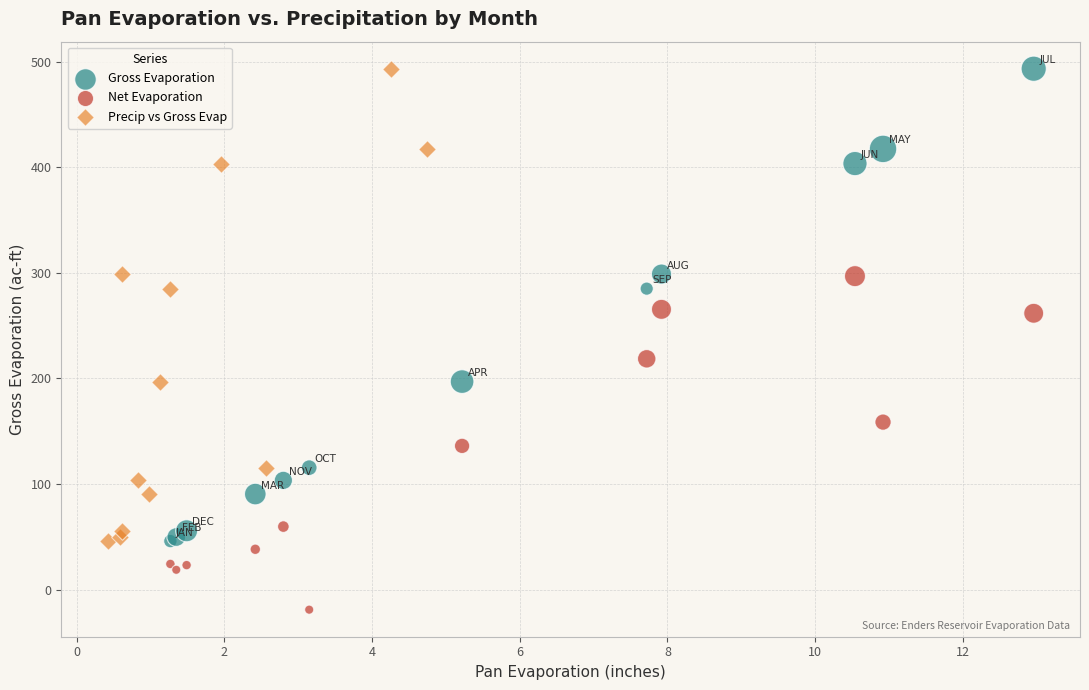

Which series reaches the minimum Y coordinate?

Net Evaporation